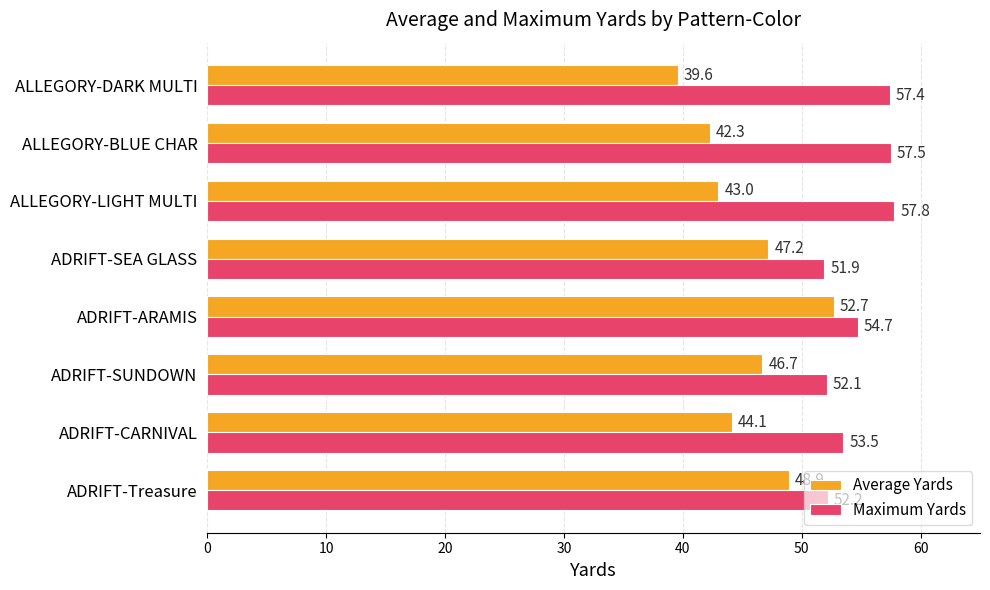

The Maximum Yards series shows 15.2 at ADRIFT-CARNIVAL. True or false?

False